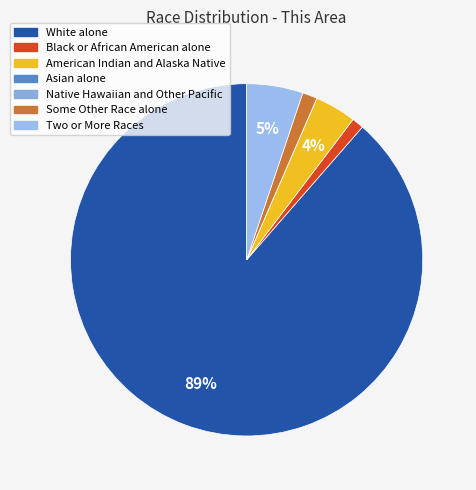

Does White alone represent more than half of the total?

Yes